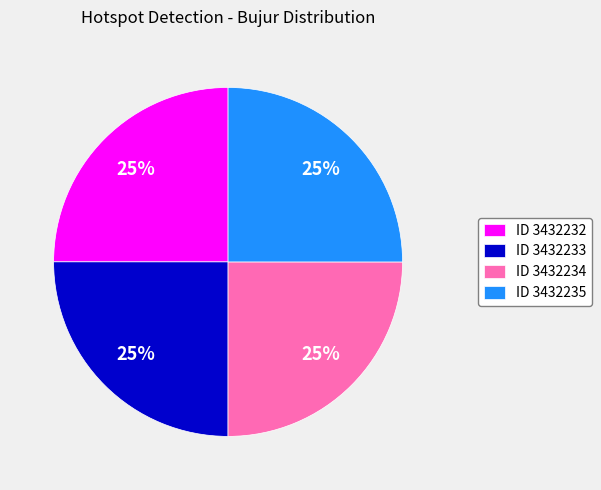

What percentage is the ID 3432234 slice, to the nearest percent?

25%